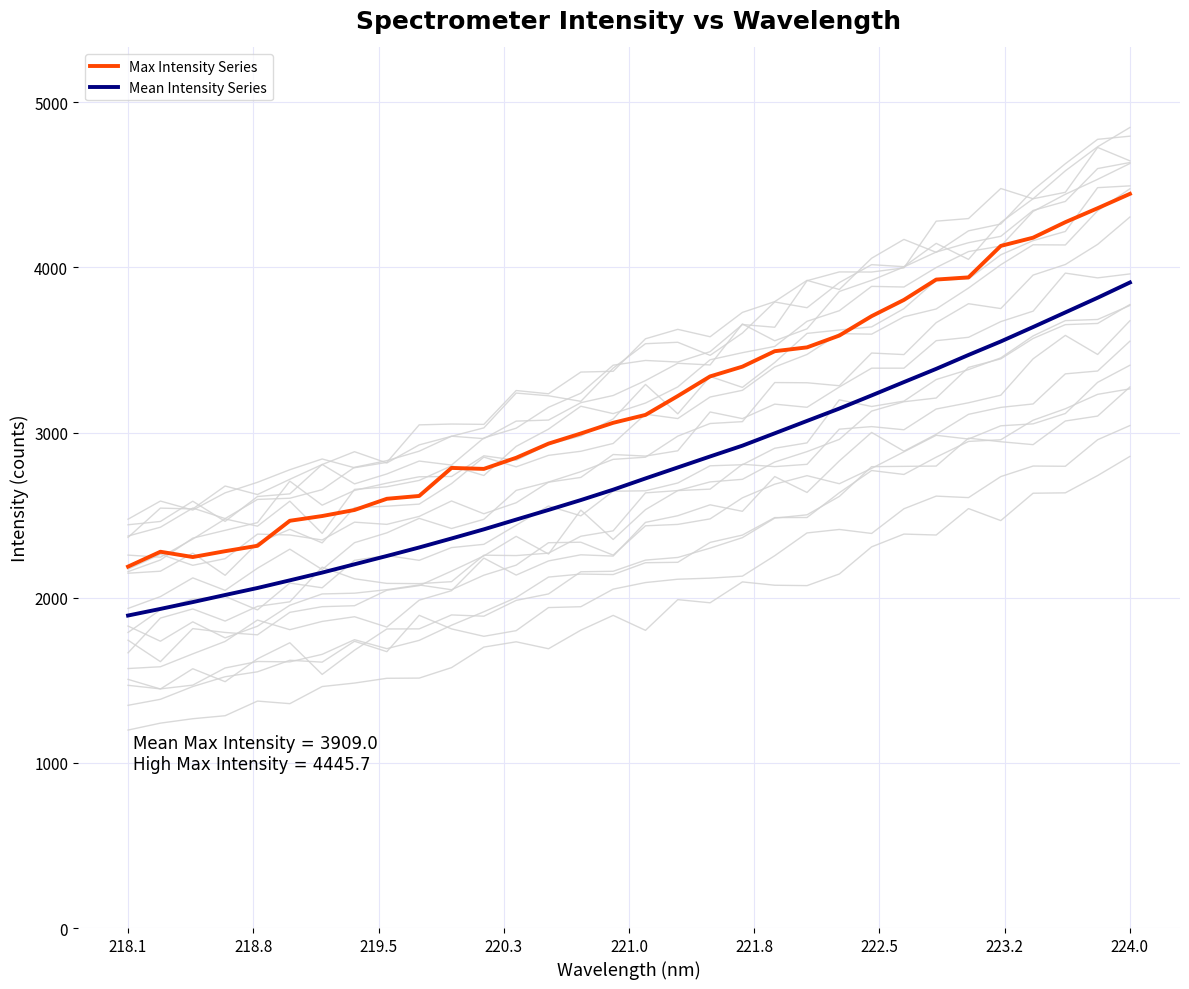

True or false: Mean Intensity Series and Max Intensity Series intersect in this chart.

False